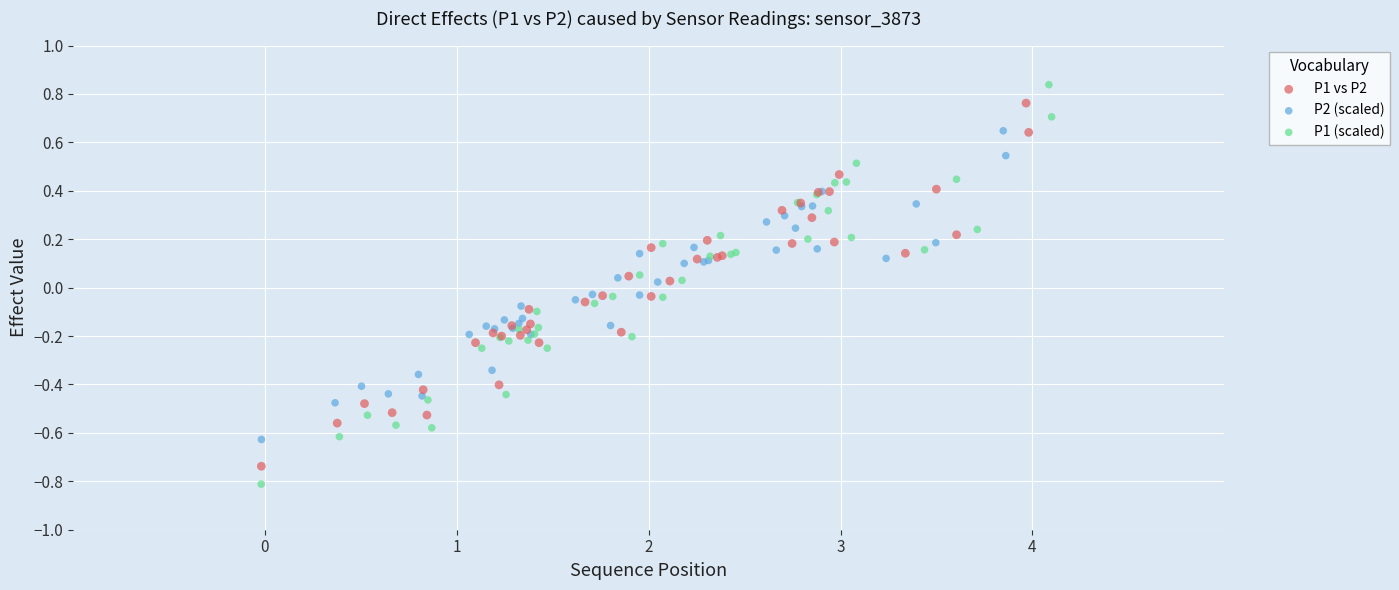

Which series contains the lowest Y value?

P1 (scaled)